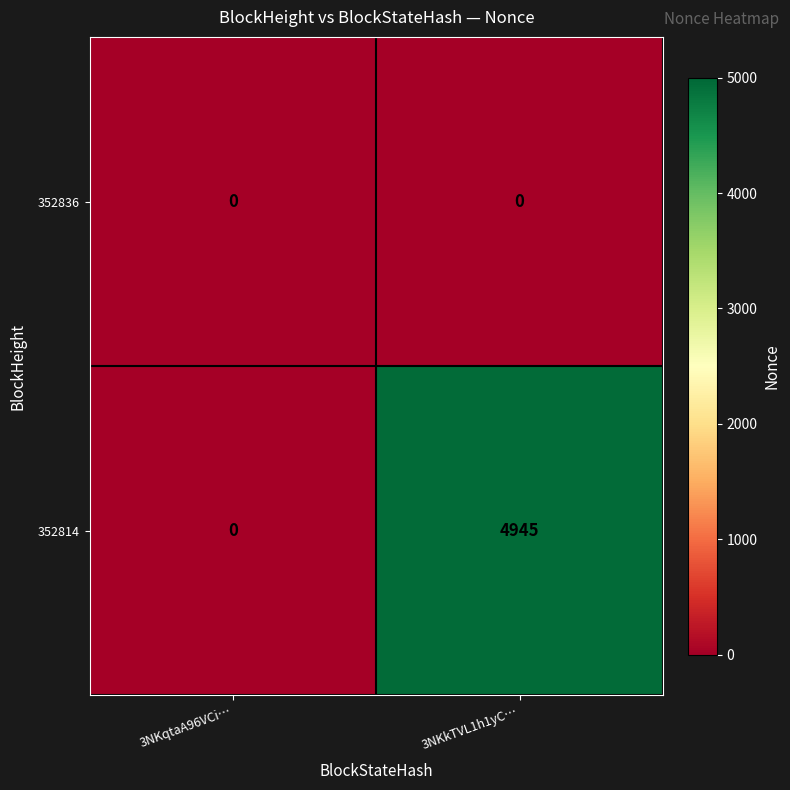

What is the approximate value of 352814 at 3NKkTVL1h1yC…?

4945